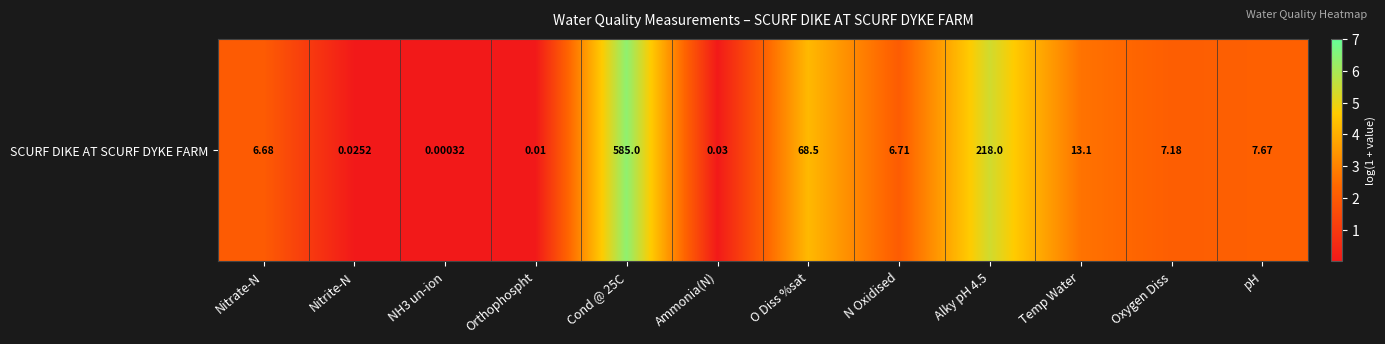

Which has a higher value, Orthophospht or Ammonia(N)?

Ammonia(N)